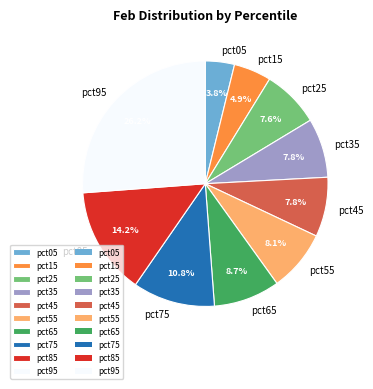

Which slice is the largest?

pct95